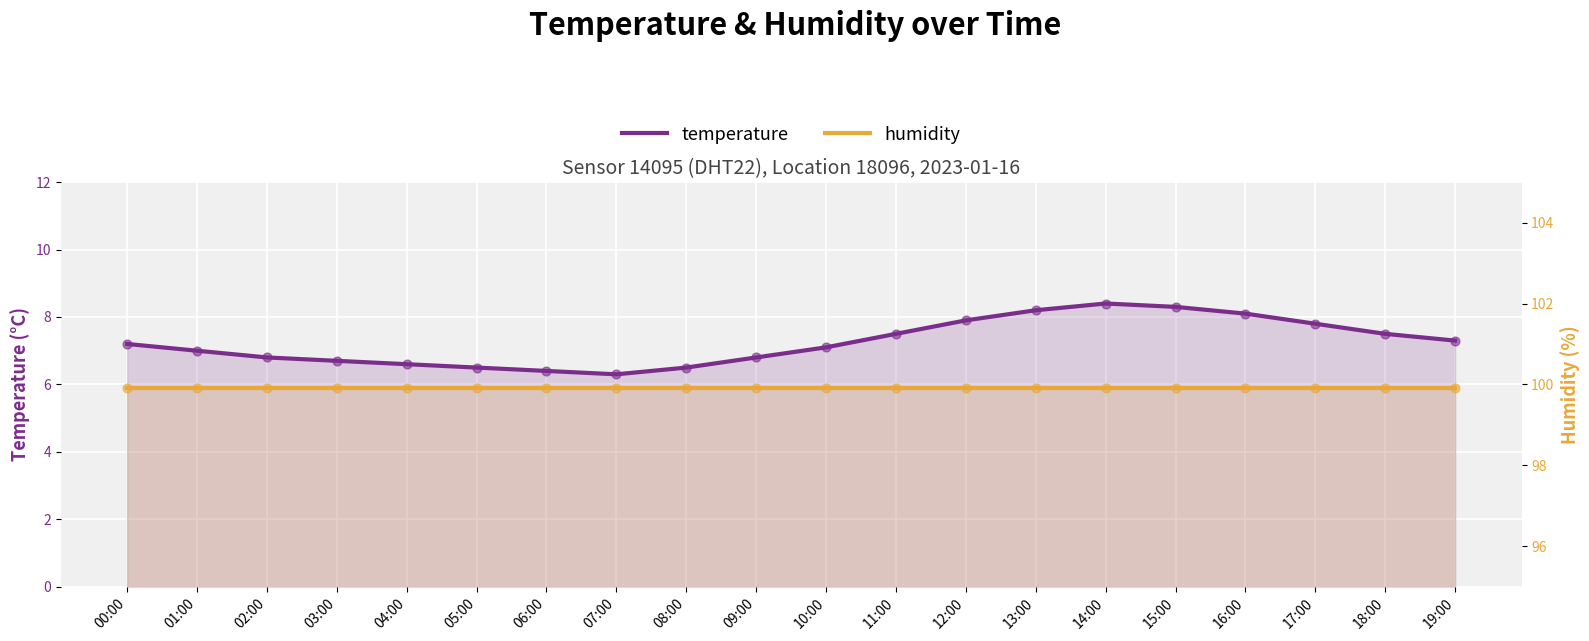

Which series has the largest total across all categories?

humidity